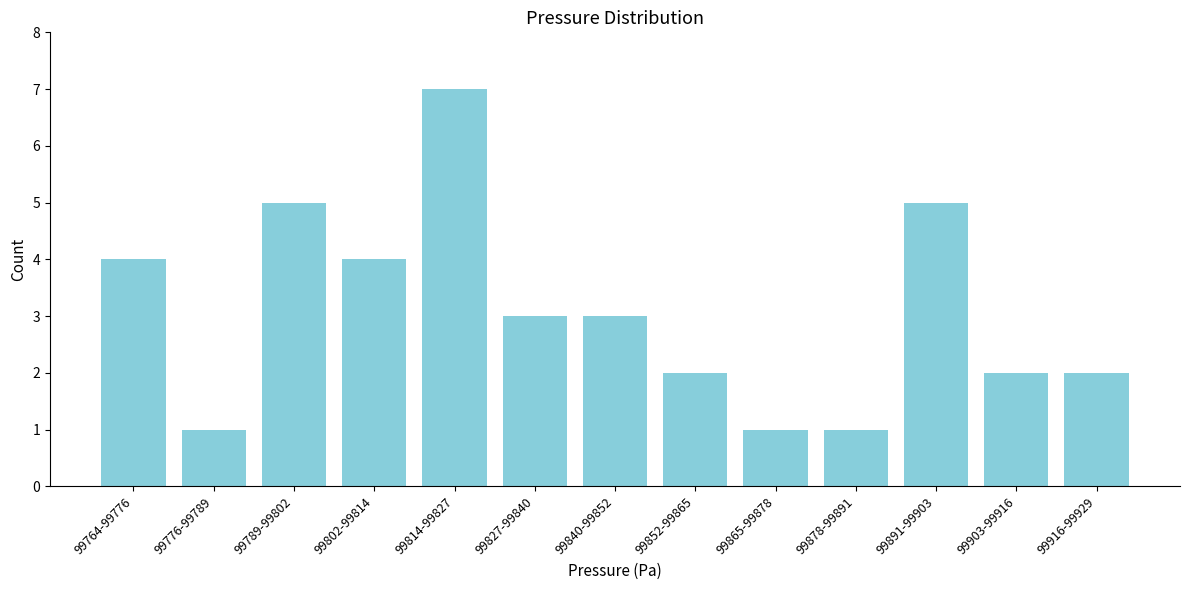

Reading right to left, transcribe all the data shown in this chart.

2	2	5	1	1	2	3	3	7	4	5	1	4